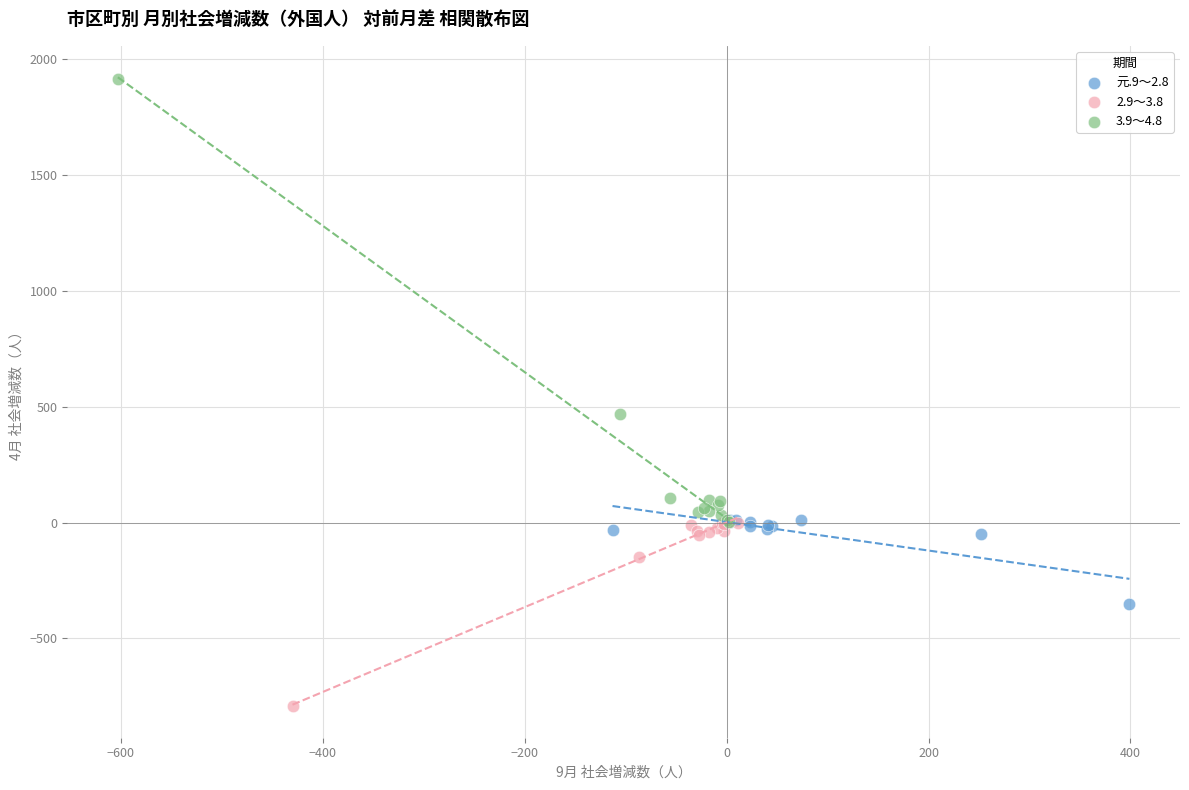

Which series reaches the maximum Y coordinate?

3.9～4.8